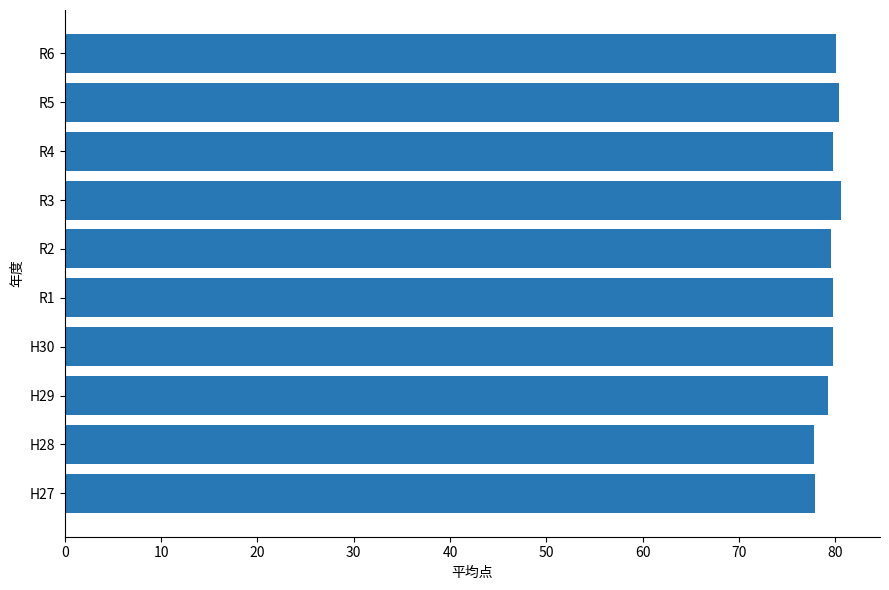

Which has a higher value, H27 or R5?

R5